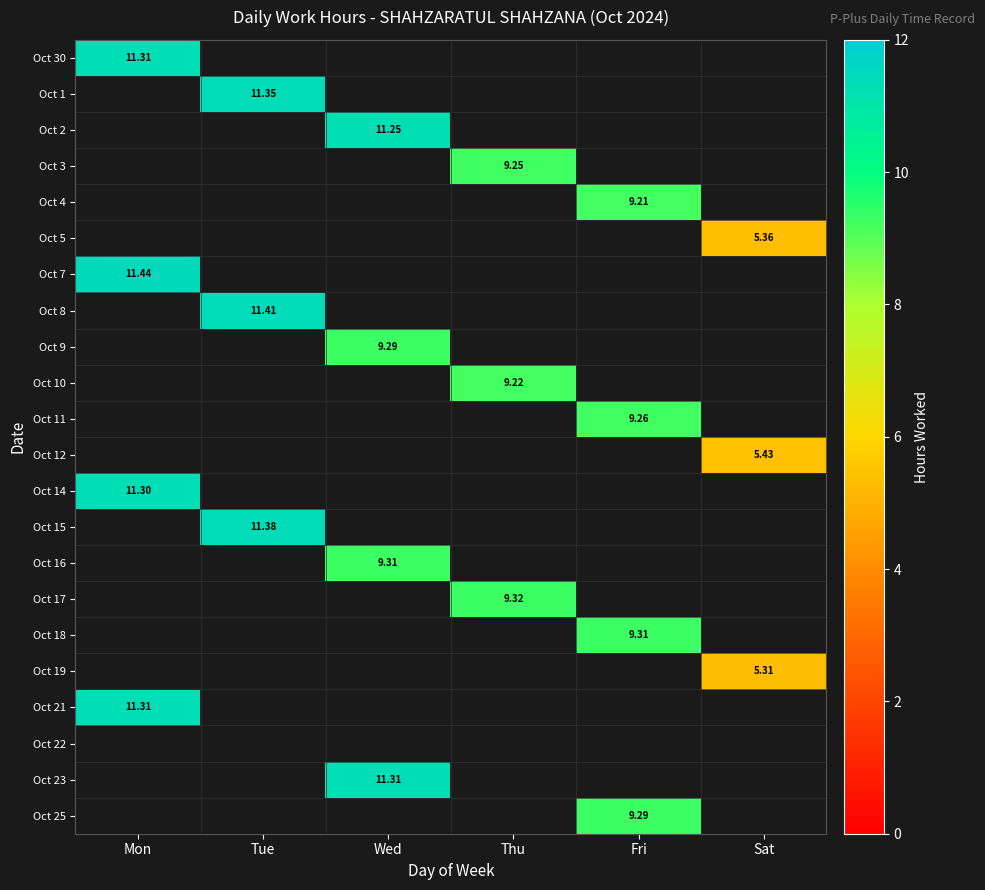

How many values in Oct 25 are above zero?

1